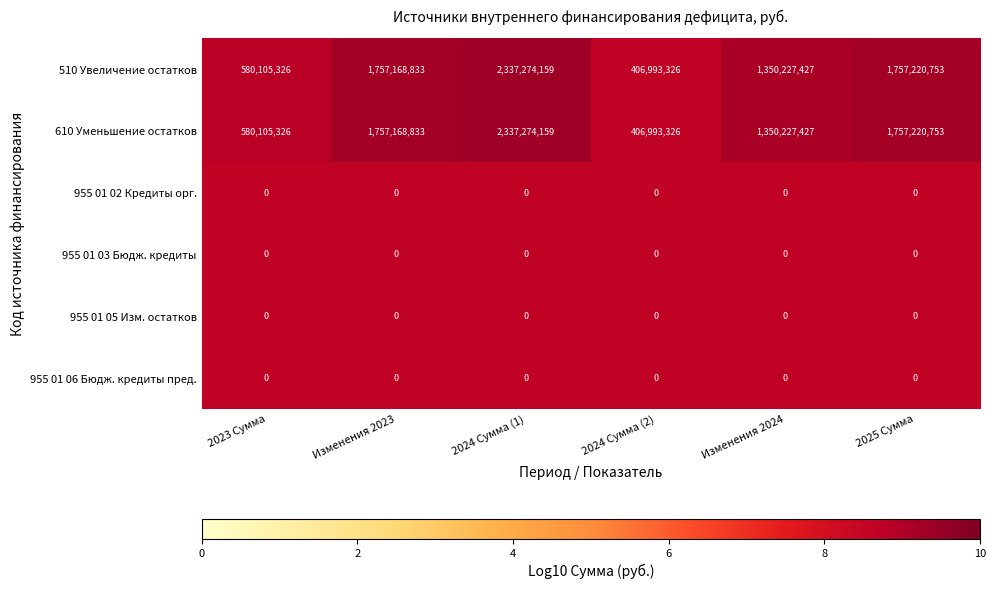

What is the difference between the highest and lowest values at 2024 Сумма (2)?

406993326